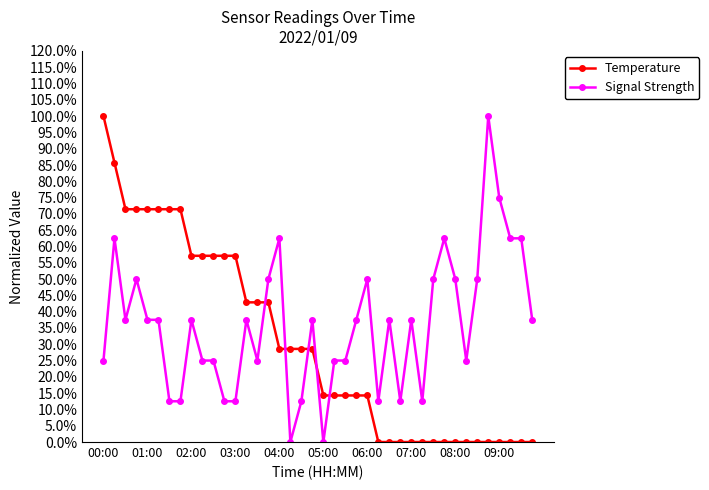

True or false: Signal Strength and Temperature cross at least once.

True